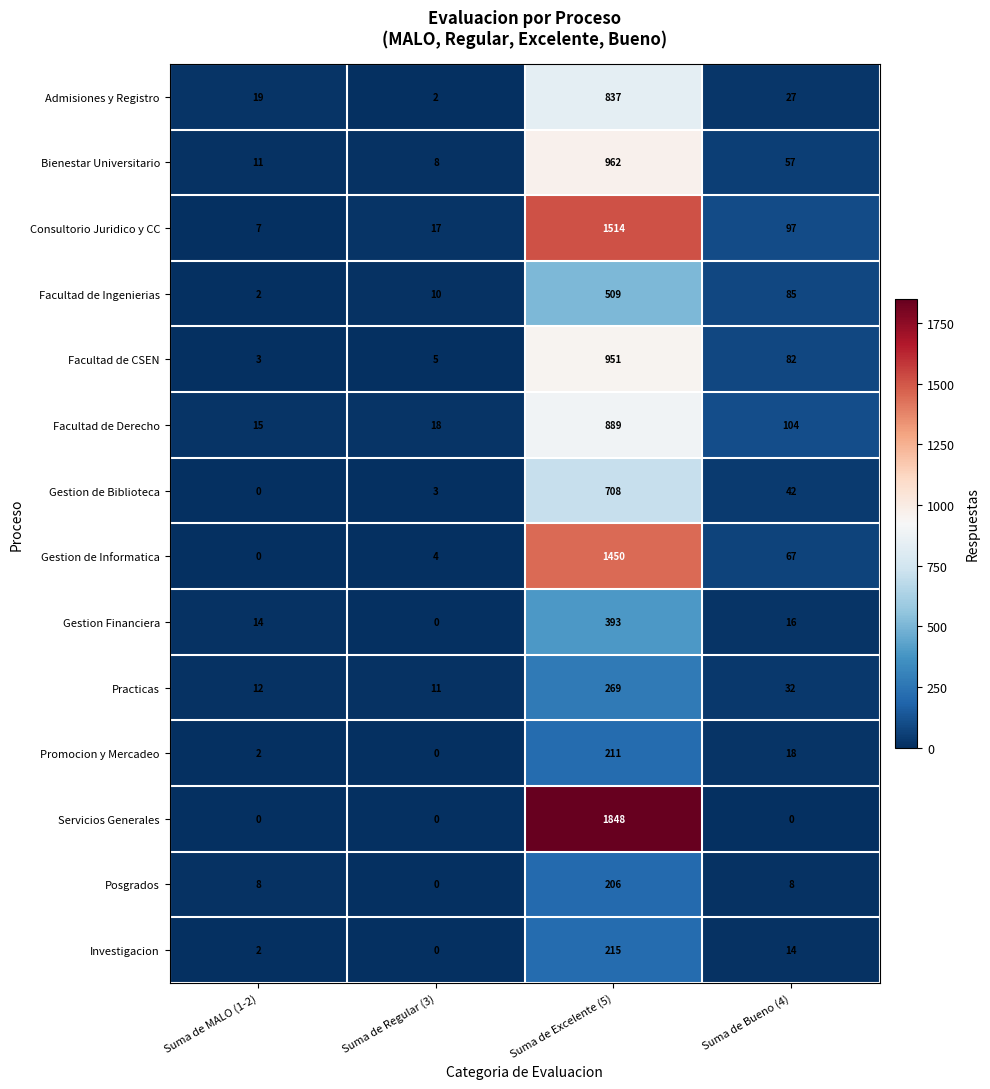

What is the greatest value displayed?

1848